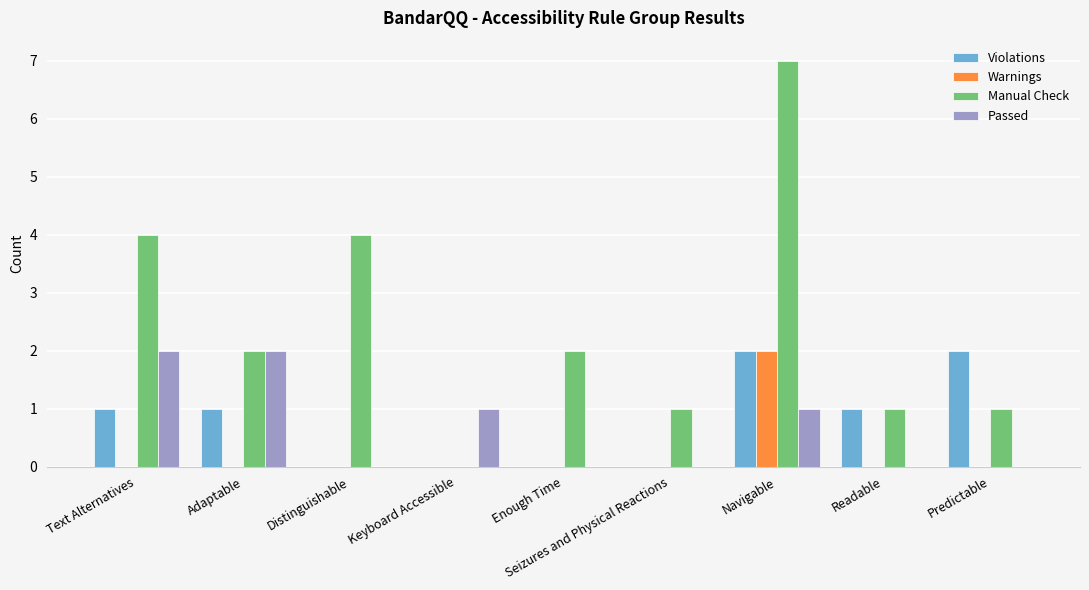

Which series has the largest total across all categories?

Manual Check